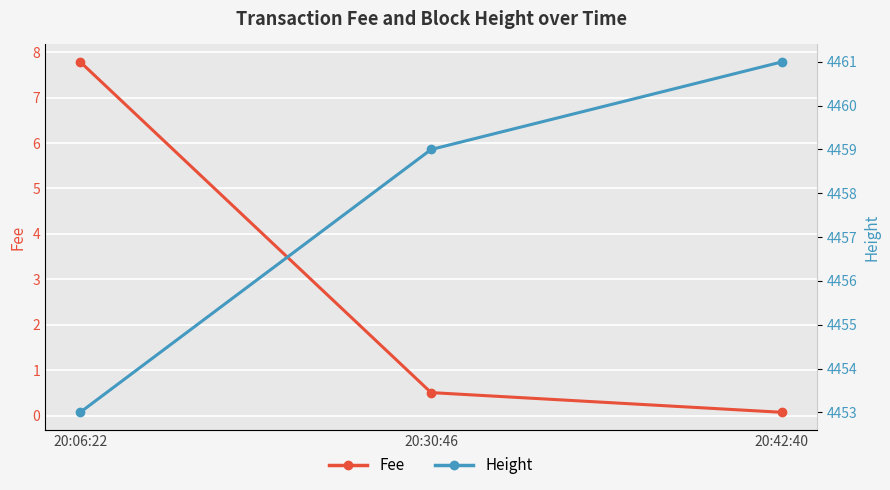

What are all the series names shown in the legend?

Fee, Height